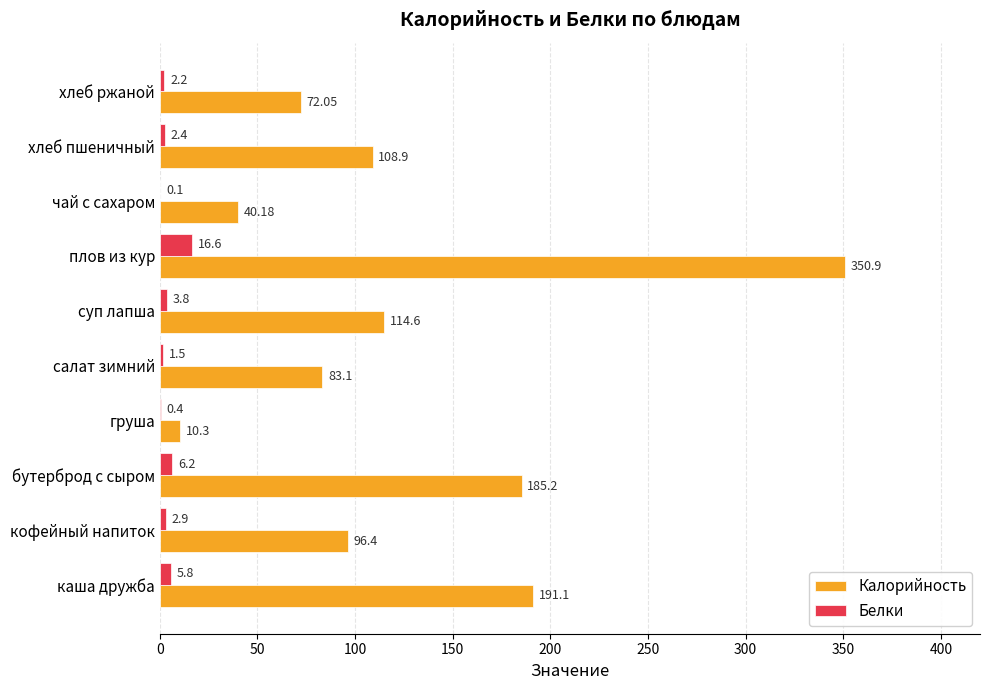

Is the value of Белки at чай с сахаром greater than the value of Калорийность at каша дружба?

No